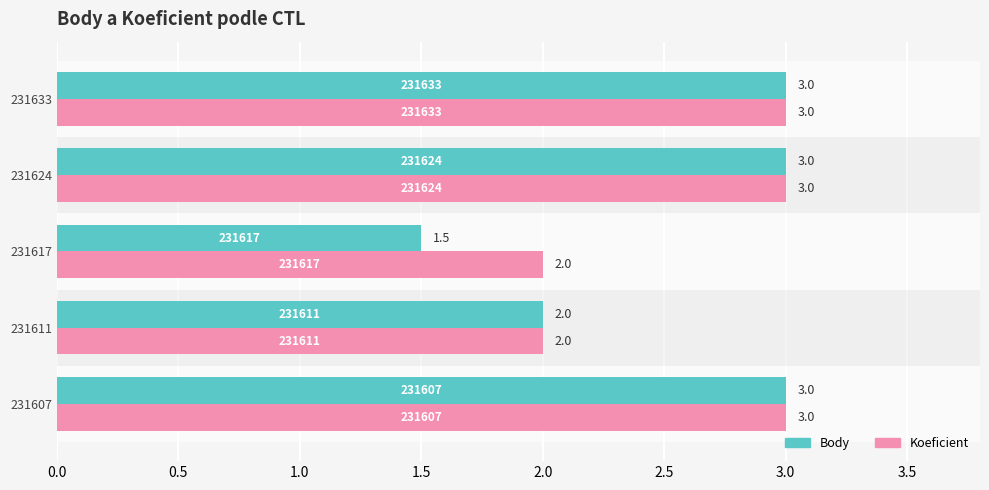

How many distinct data groups are displayed?

2